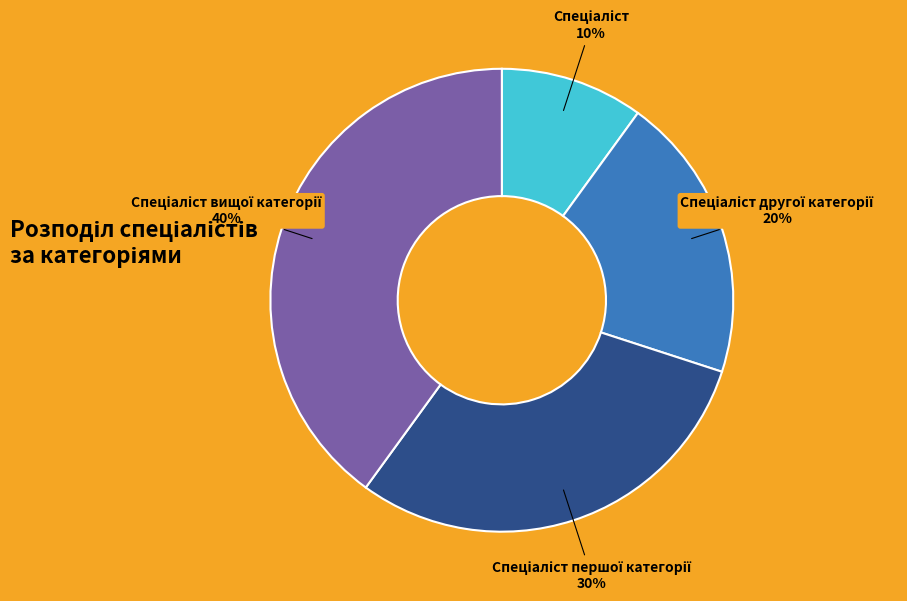

To the nearest percent, what is the difference between the largest and smallest slice percentages?

30%